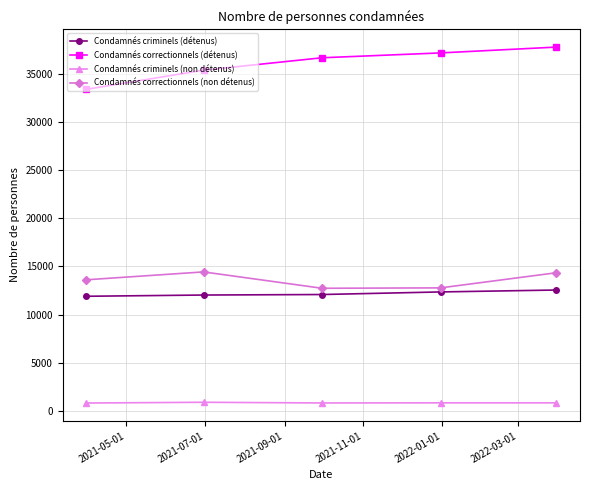

What is the average value of the Condamnés correctionnels (détenus) series?

36109